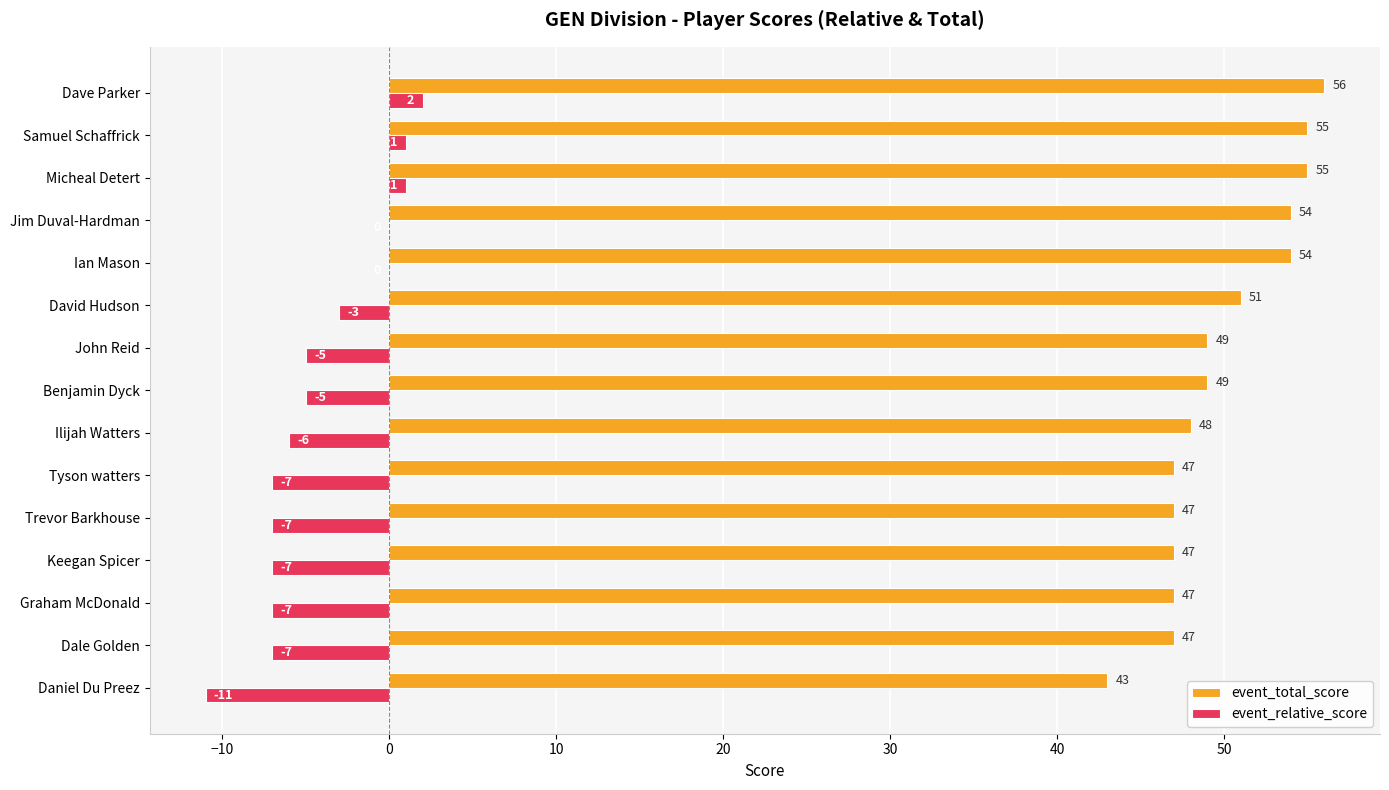

How many values in the event_relative_score series exceed -5?

6